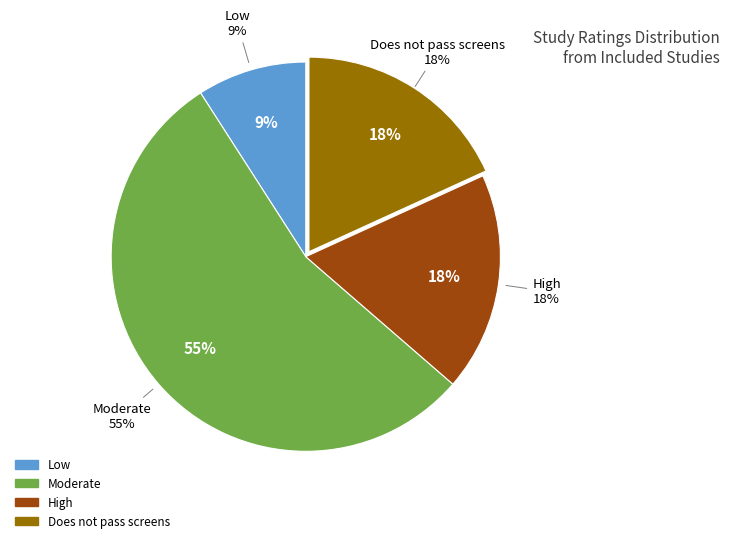

Is it true that High is 7% of the pie?

False